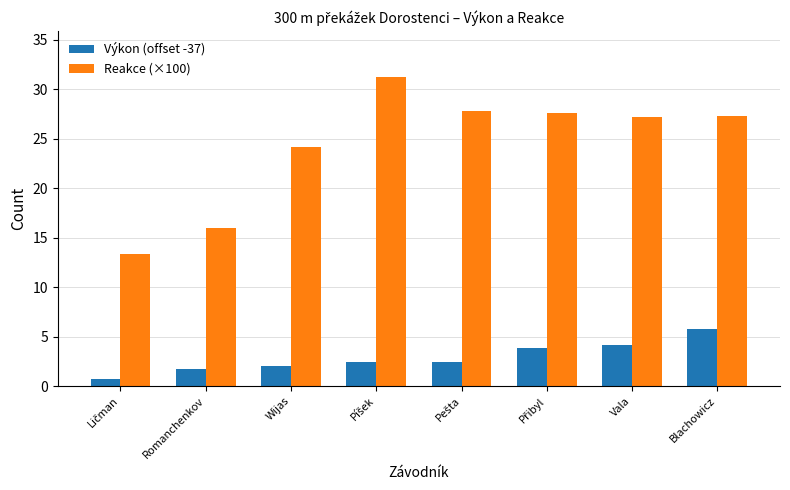

What is the difference between the Reakce (×100) values at Wijas and Vala?

3.0